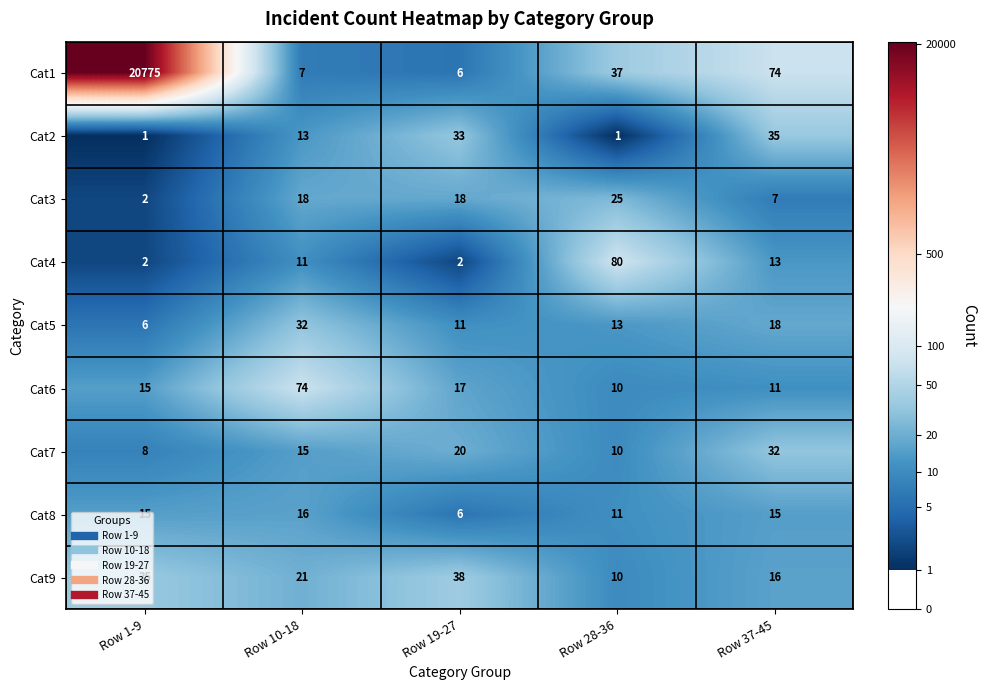

What is the total value across all series at Row 37-45?

221